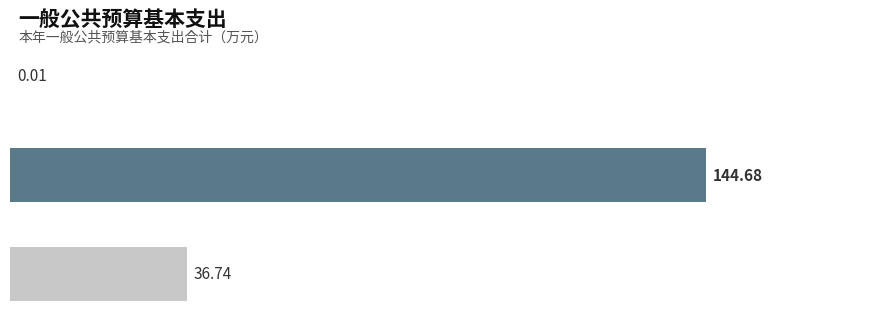

What is the maximum value shown in the chart?

144.7